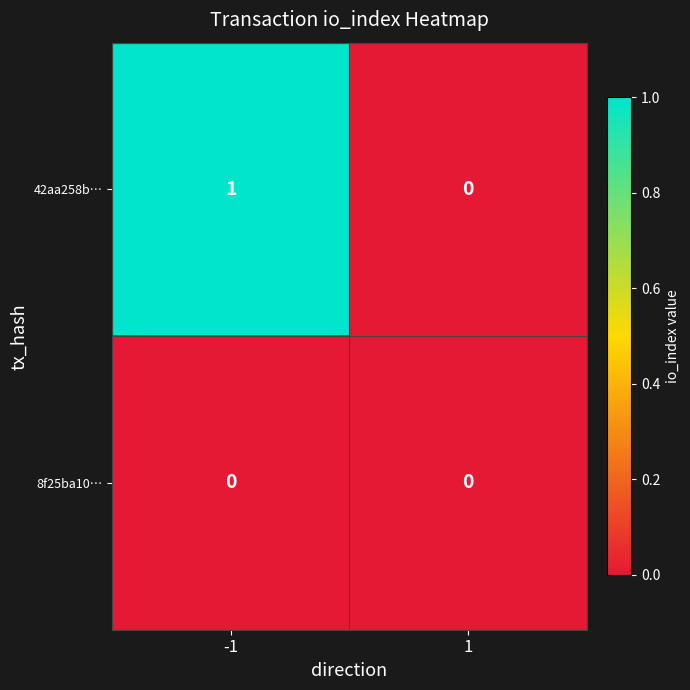

The value of 42aa258b… at 1 is 1. True or false?

False